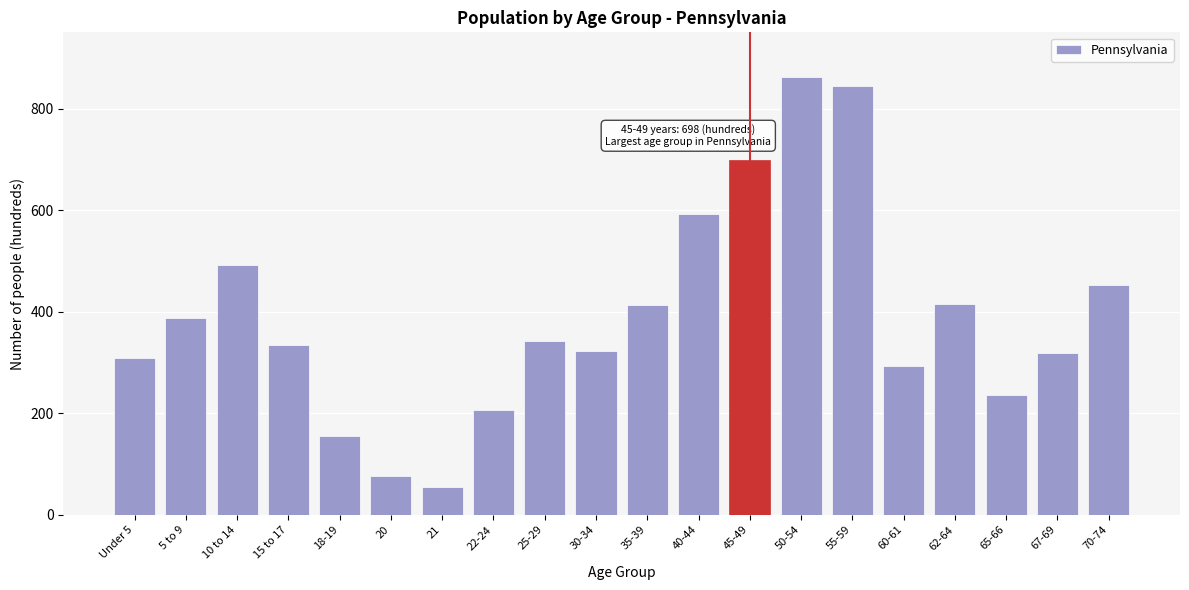

At which category does the chart reach its peak across all series?

50-54